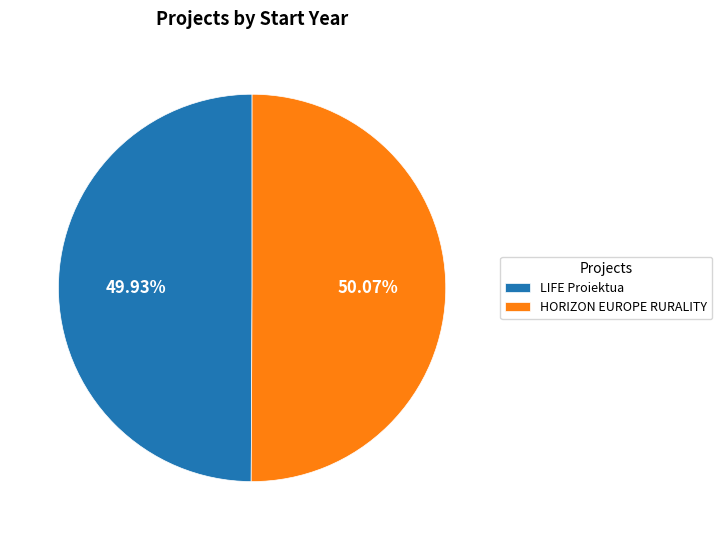

To the nearest percent, what is the average slice percentage?

50%